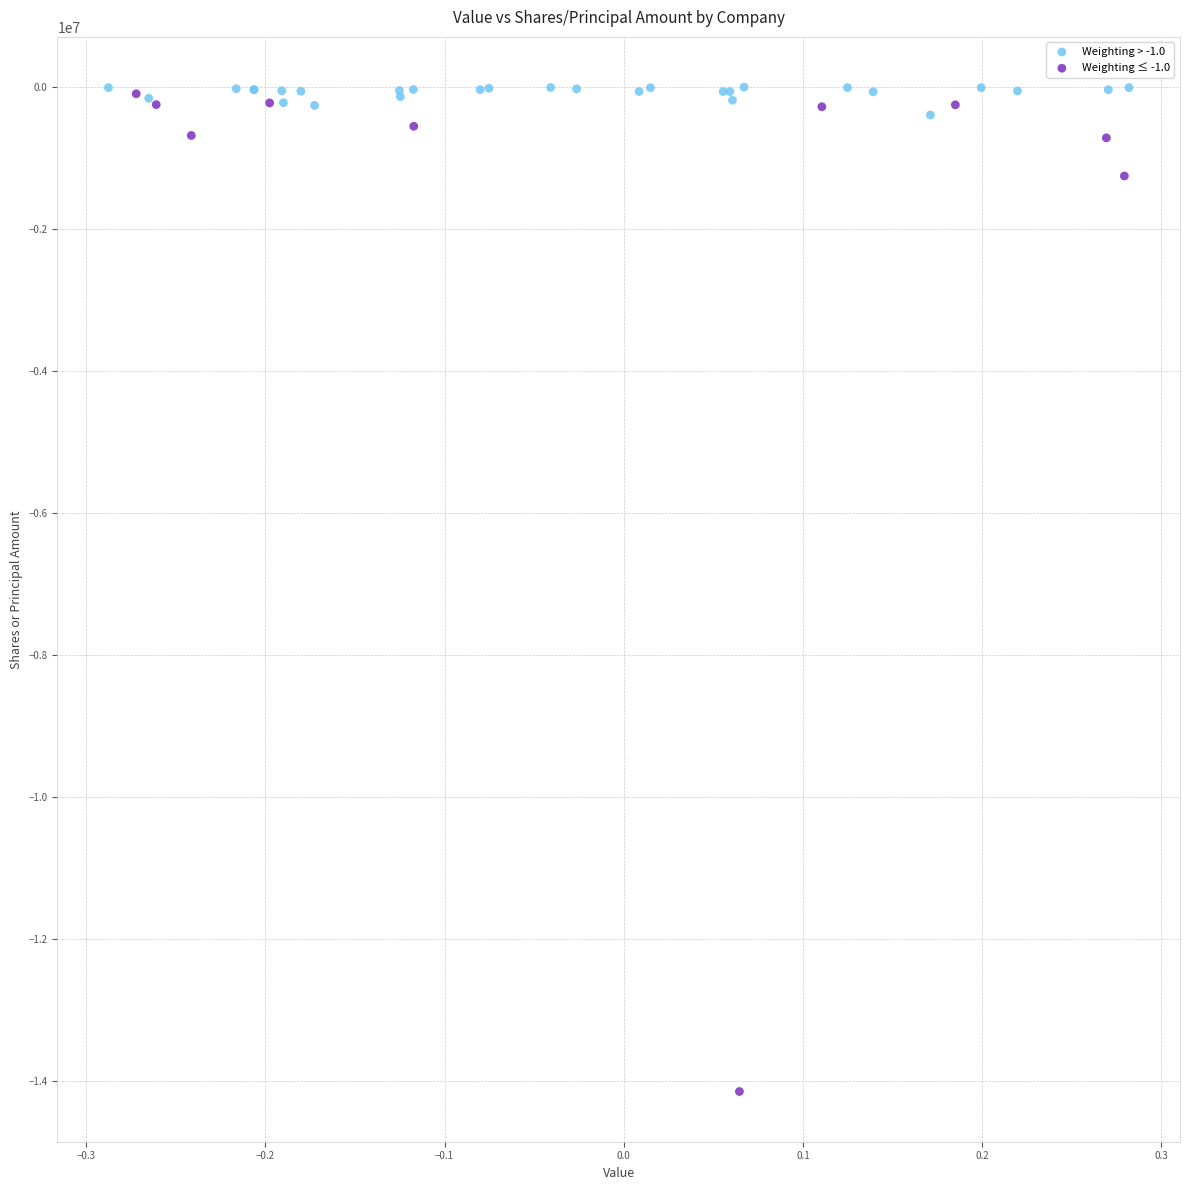

Which series has the widest spread of Y values?

Weighting ≤ -1.0